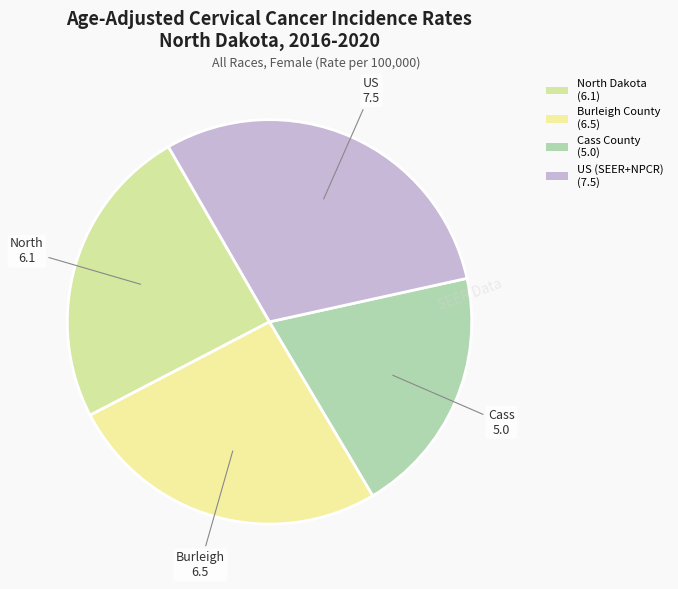

Is there any slice that represents more than half of the pie?

No